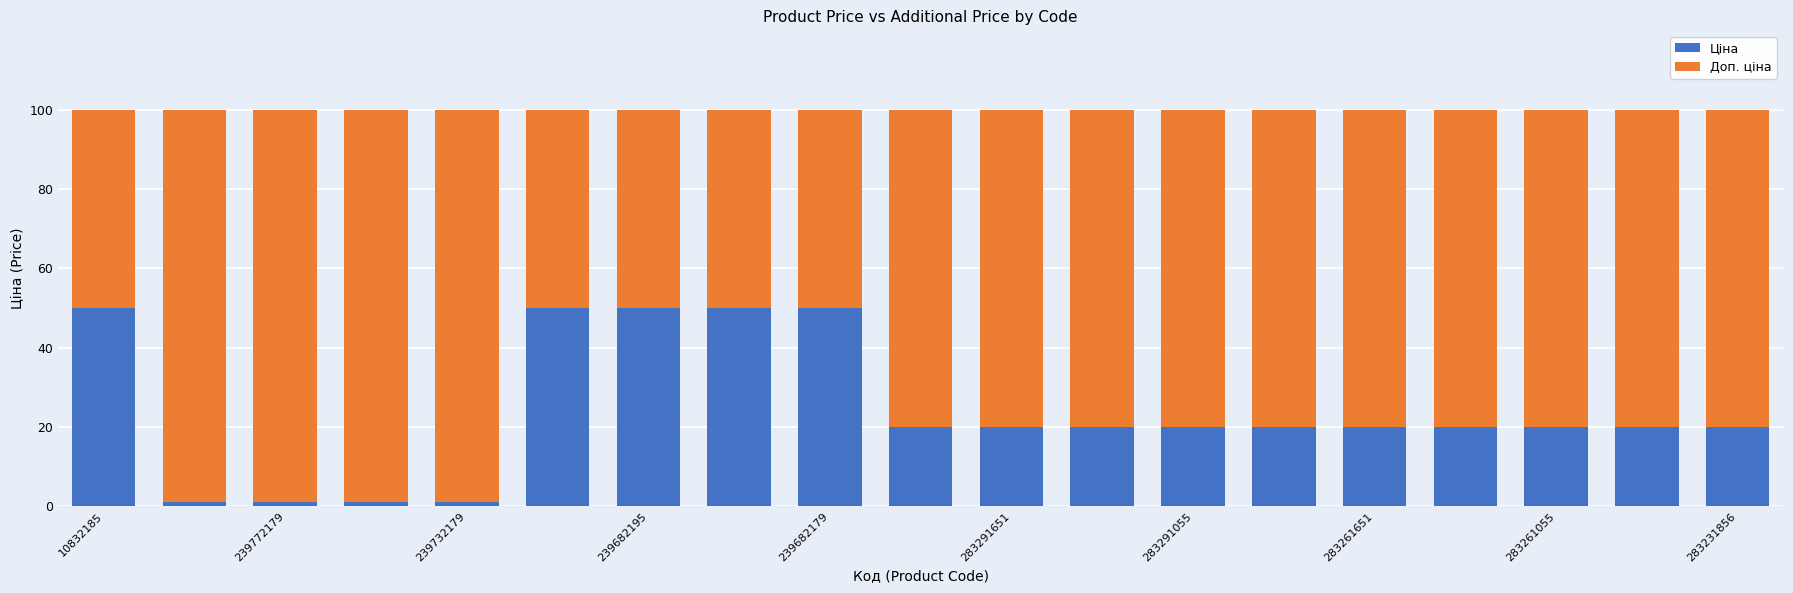

What are all the series names shown in the legend?

Ціна, Доп. ціна